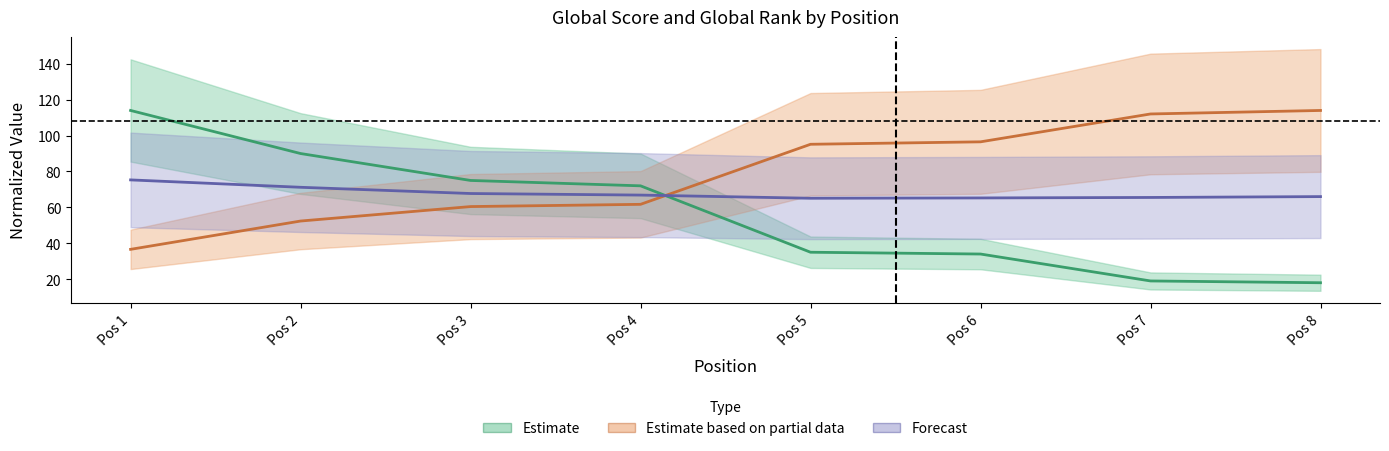

Which series has the widest spread of values?

Estimate